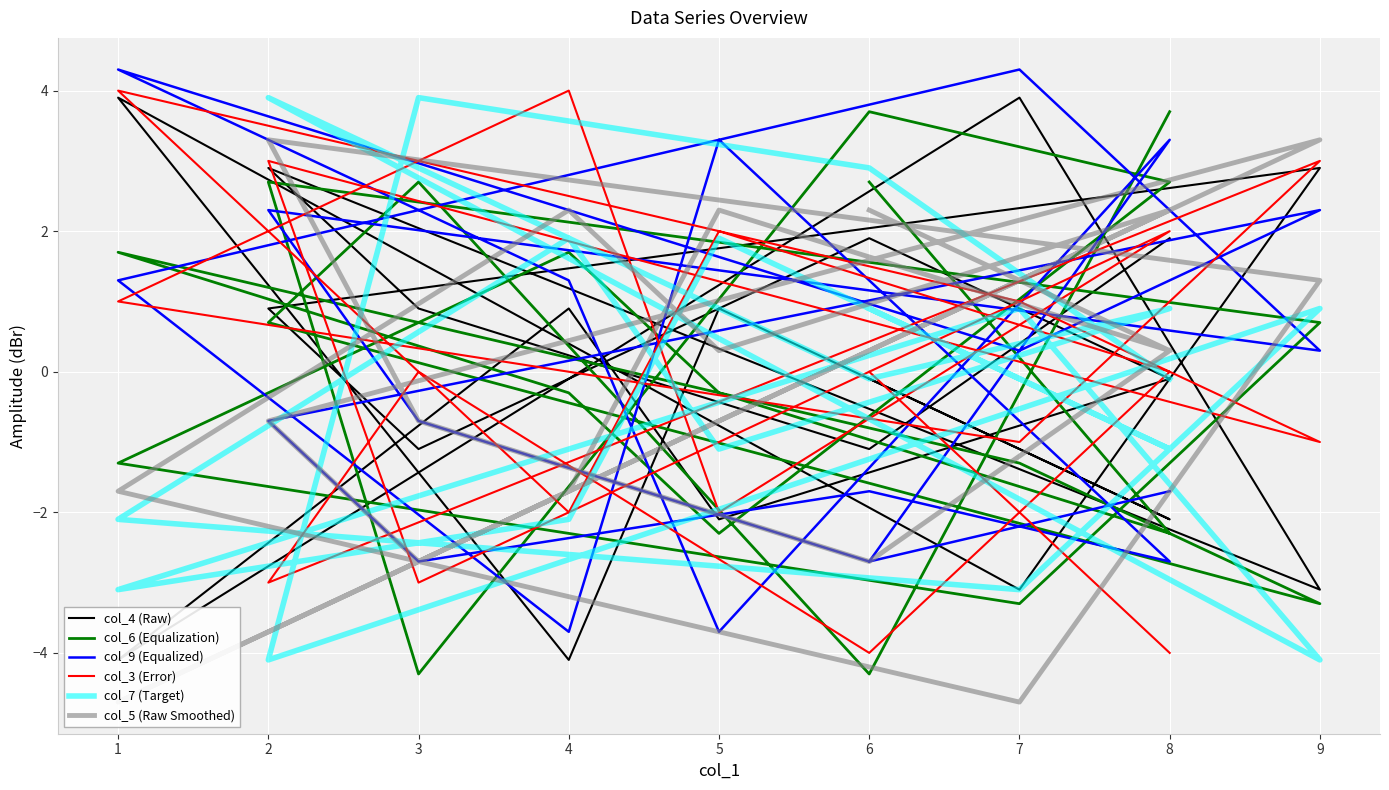

Reading right to left, list all the values displayed in this chart.

col_4 (Raw): -0.1	-2.1	0.9	-4.1	3.9	-3.1	2.9	0.9	-1.1	1.9	-0.1	-2.1	0.9	-4.1	3.9	-3.1	2.9	0.9	-1.1	1.9
col_6 (Equalization): 2.7	-2.3	-0.3	1.7	-1.3	-3.3	0.7	2.7	-4.3	3.7	2.7	-2.3	-0.3	1.7	-1.3	-3.3	0.7	2.7	-4.3	3.7
col_9 (Equalized): -2.7	3.3	-3.7	1.3	4.3	0.3	2.3	-0.7	-2.7	-1.7	-2.7	3.3	-3.7	1.3	4.3	0.3	2.3	-0.7	-2.7	-1.7
col_3 (Error): 0.0	2.0	-2.0	4.0	1.0	-1.0	3.0	-3.0	0.0	-4.0	0.0	2.0	-2.0	4.0	1.0	-1.0	3.0	-3.0	0.0	-4.0
col_7 (Target): 0.9	-1.1	1.9	-2.1	-3.1	0.9	-4.1	3.9	2.9	-0.1	0.9	-1.1	1.9	-2.1	-3.1	0.9	-4.1	3.9	2.9	-0.1
col_5 (Raw Smoothed): 2.3	0.3	2.3	-1.7	-4.7	1.3	3.3	-0.7	-2.7	0.3	2.3	0.3	2.3	-1.7	-4.7	1.3	3.3	-0.7	-2.7	0.3